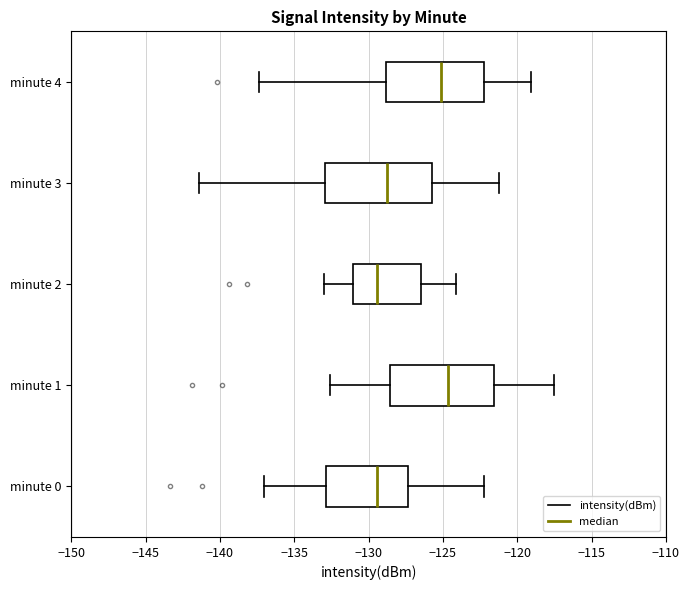

Where does the left whisker of the box for minute 4 end on the x-axis? The values are not printed on the chart, so give them approximately, as read against the axis.

-137.5